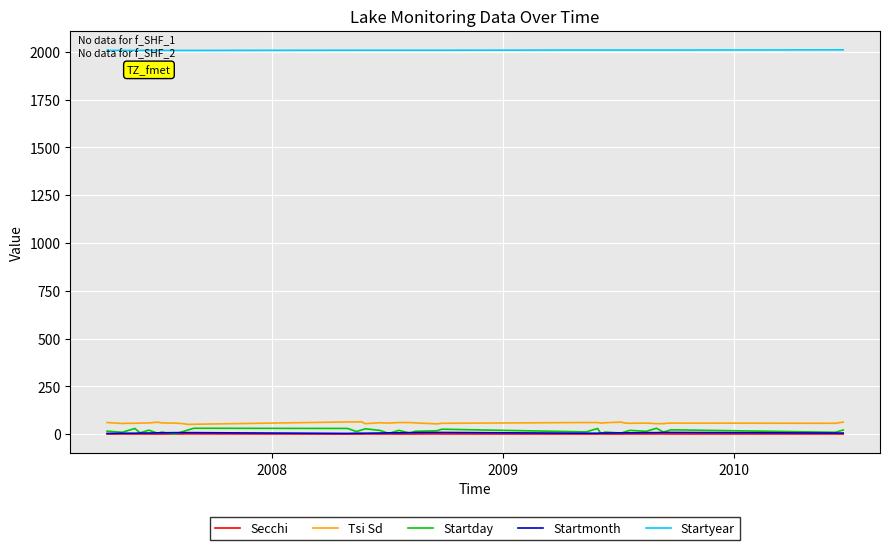

Which series has the largest total across all categories?

Startyear